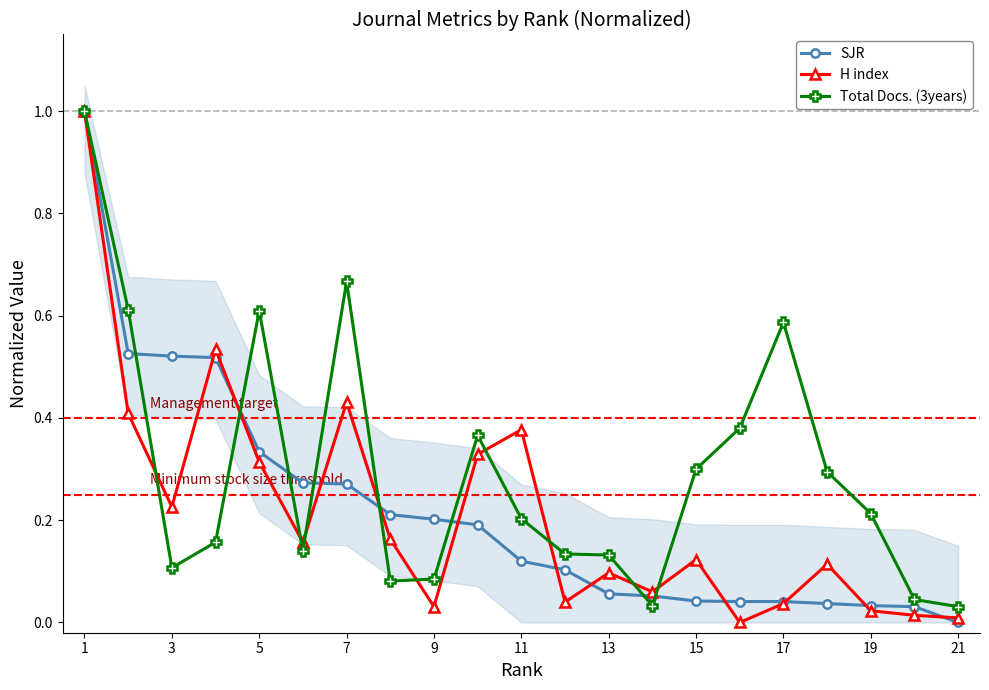

What is the average value of the Total Docs. (3years) series?

0.3